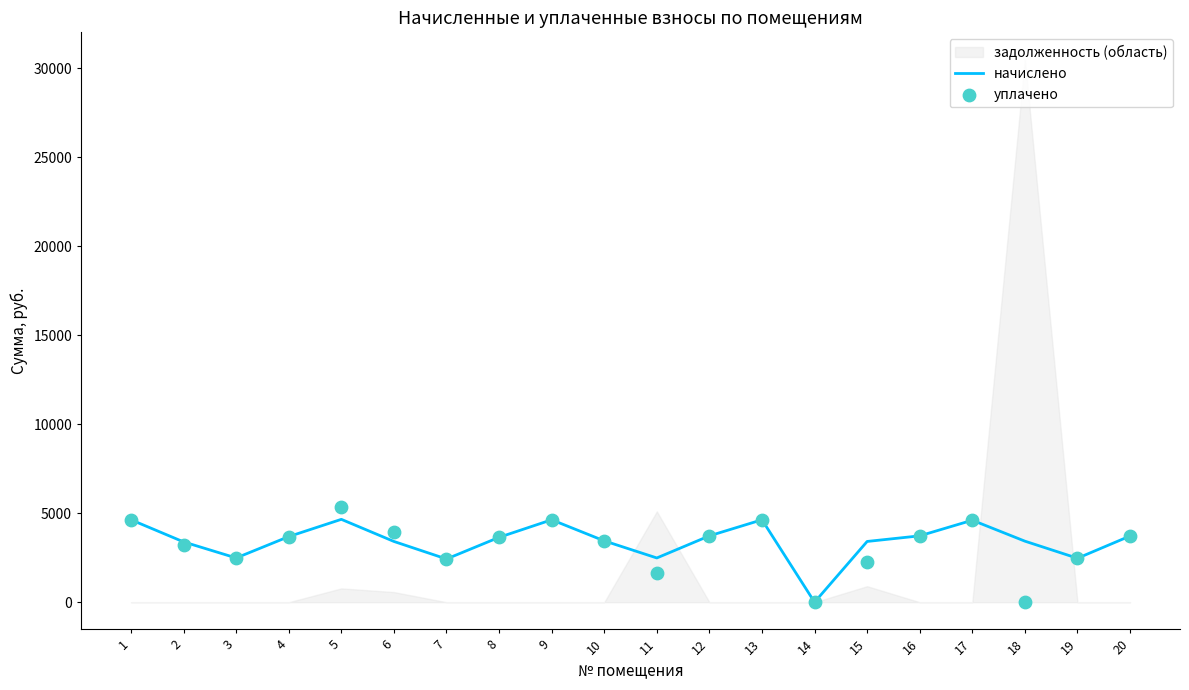

Which series reaches the maximum Y coordinate?

уплачено